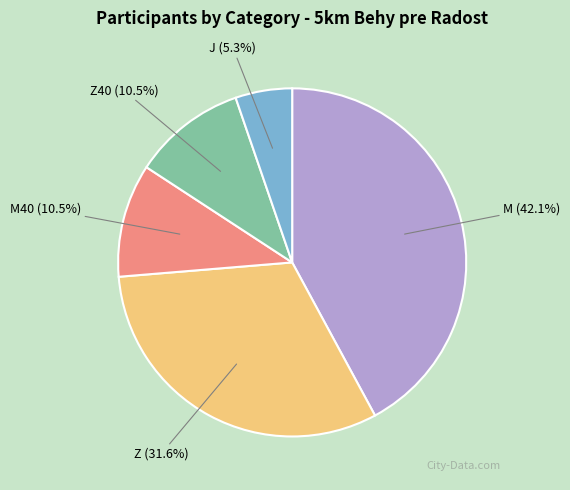

Approximately how many times larger is the value at Z (31.6%) compared to Z40 (10.5%)?

3.0